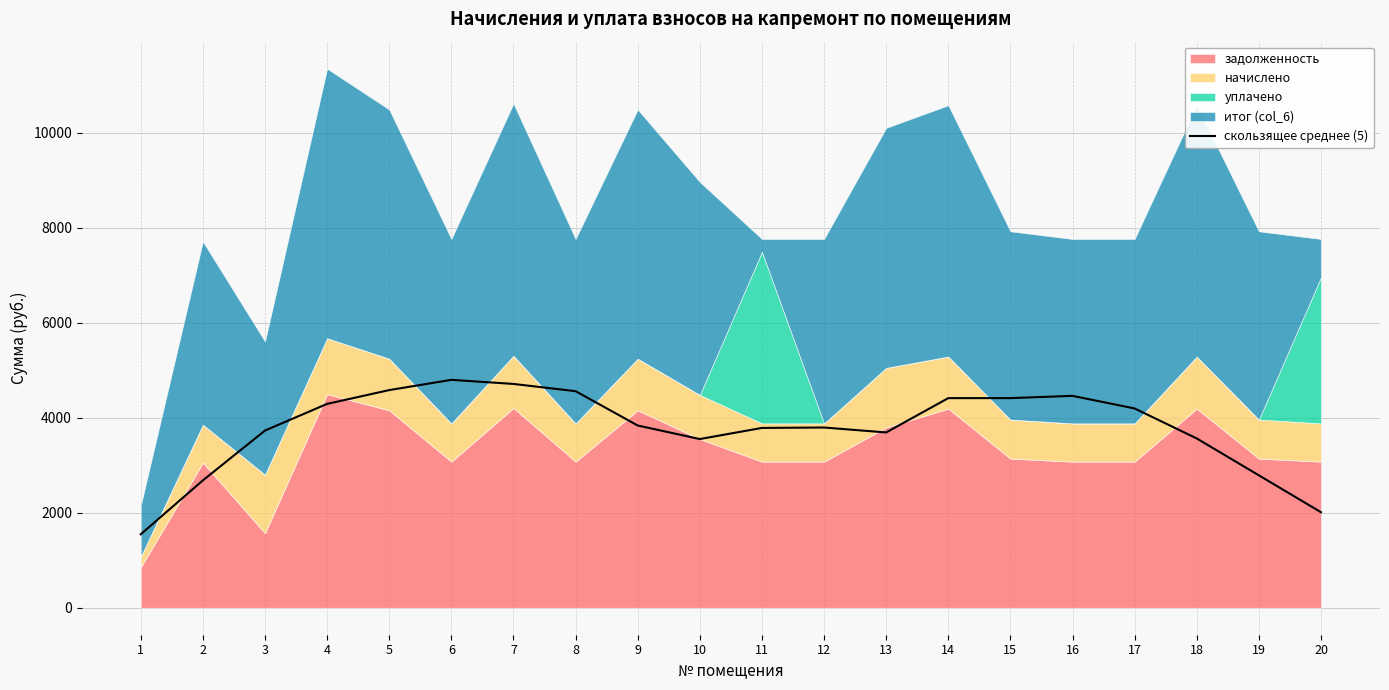

Count the number of categories in the chart.

20